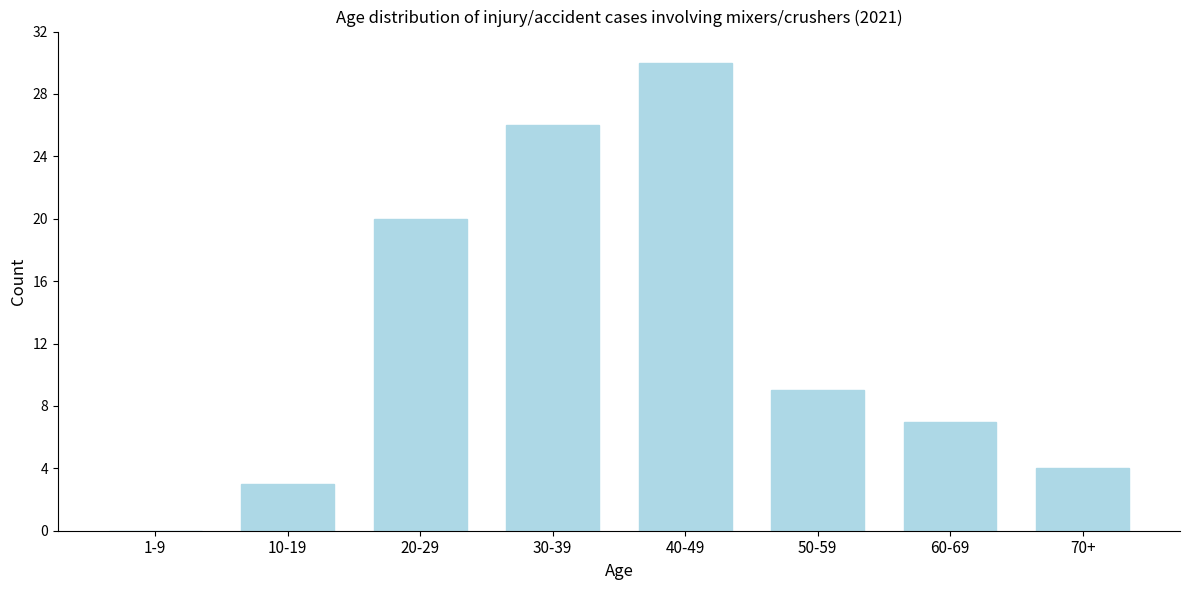

Read the value at 60-69.

7